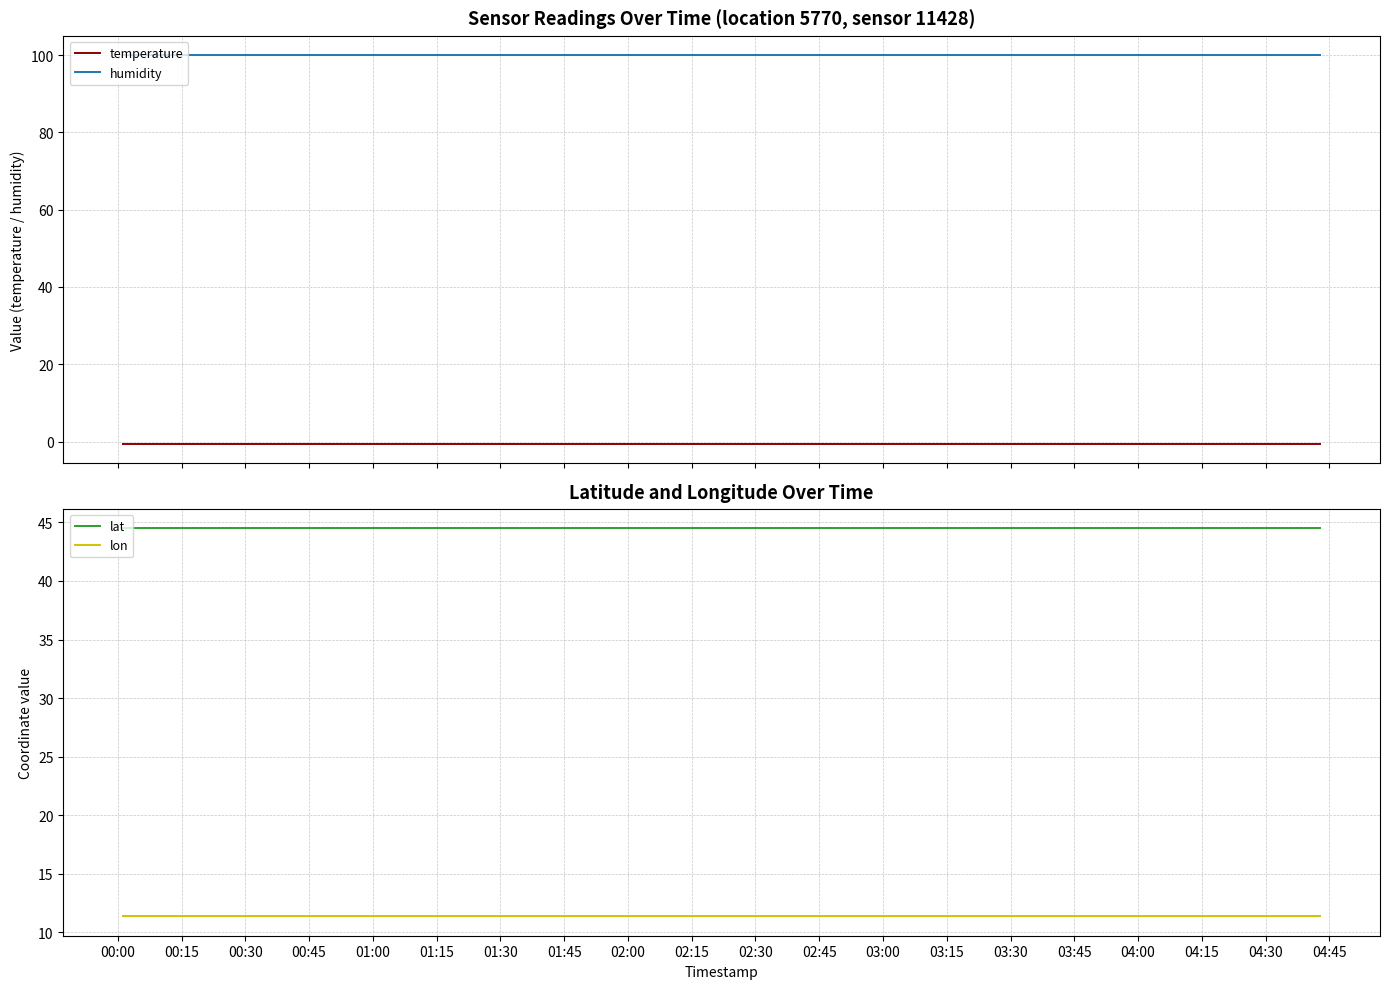

True or false: temperature and humidity intersect in this chart.

False